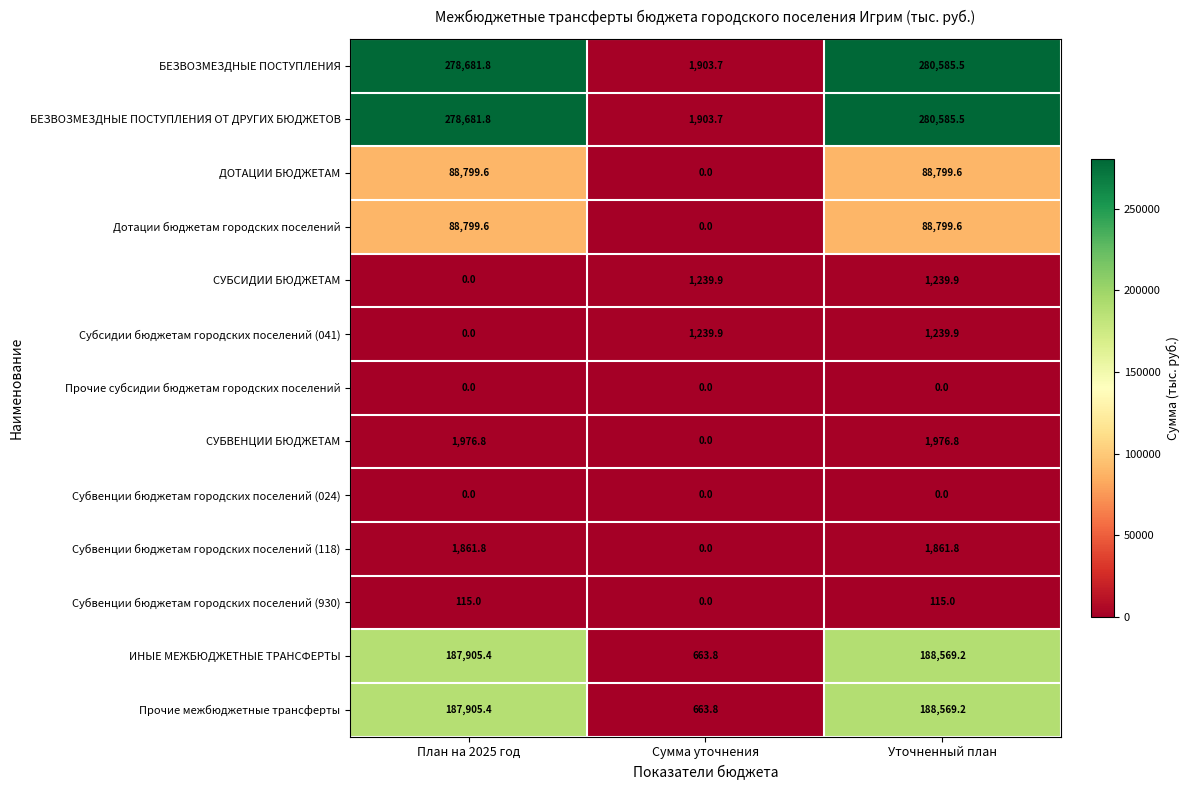

What is the total value across all series at Уточненный план?

1122342.0